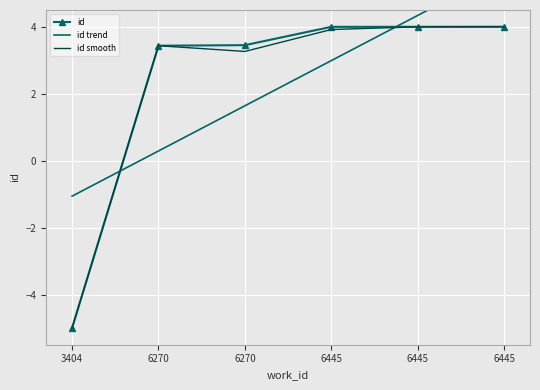

What is the minimum value shown in the chart?

-5.0